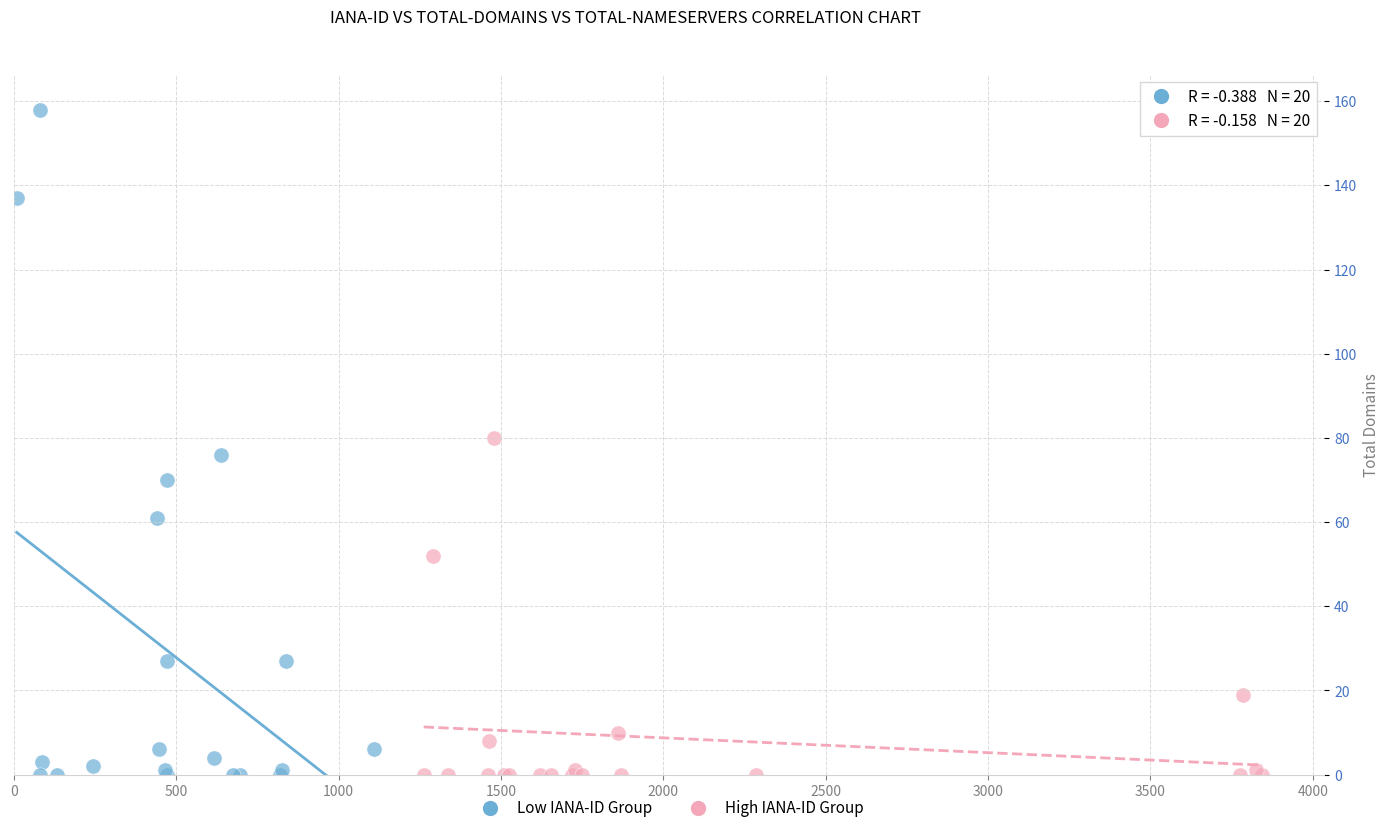

Which series reaches the maximum Y coordinate?

Low IANA-ID Group